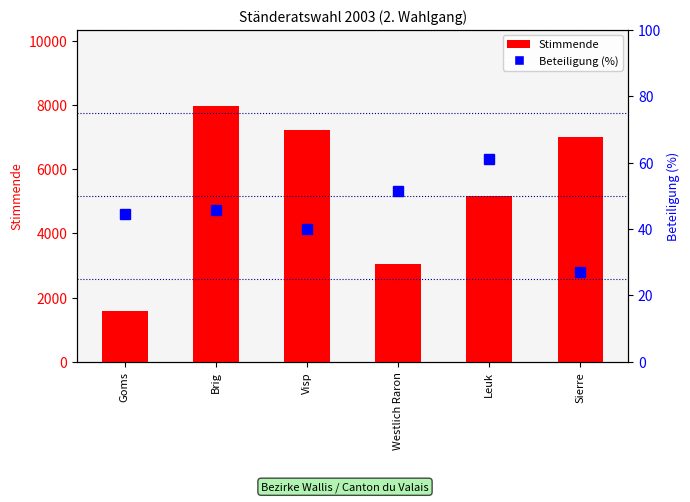

At which label does Beteiligung (%) reach its minimum?

Sierre